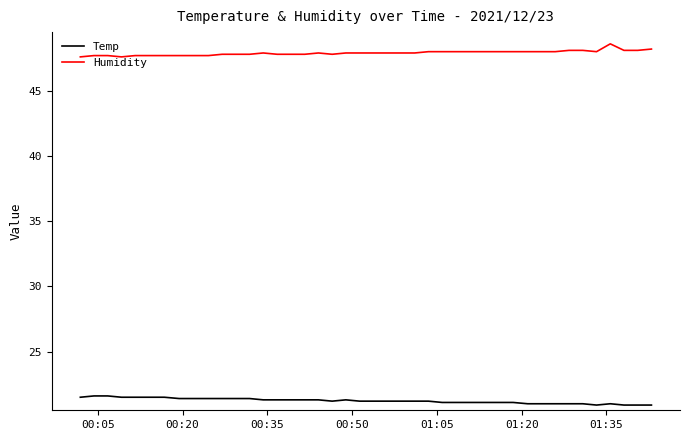

True or false: Humidity has more than 0 points higher than both neighbors.

True